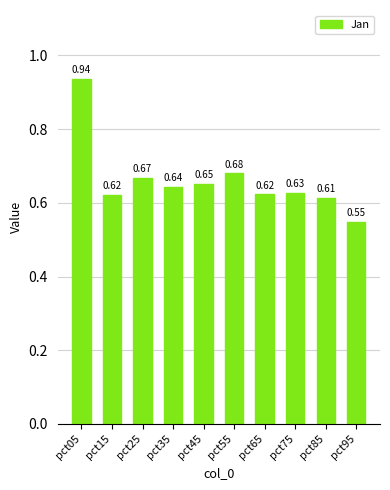

Which has a higher value, pct85 or pct95?

pct85